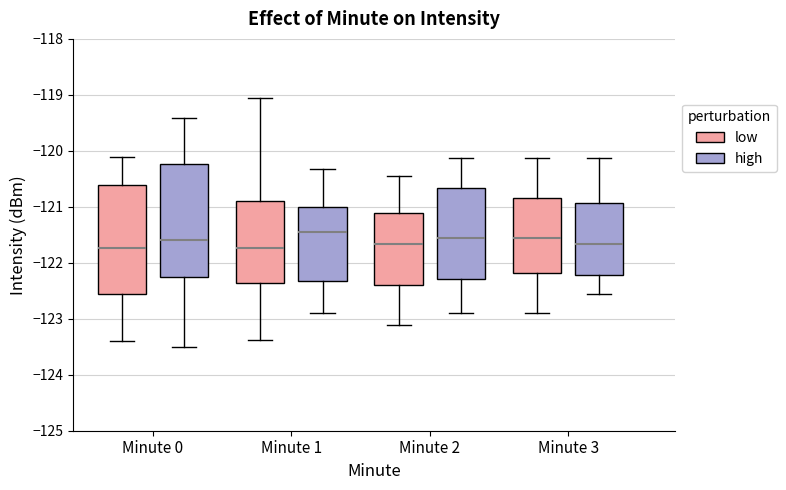

Where does the median line of the box for Minute 0 (high) sit on the y-axis? The values are not printed on the chart, so give them approximately, as read against the axis.

-121.6